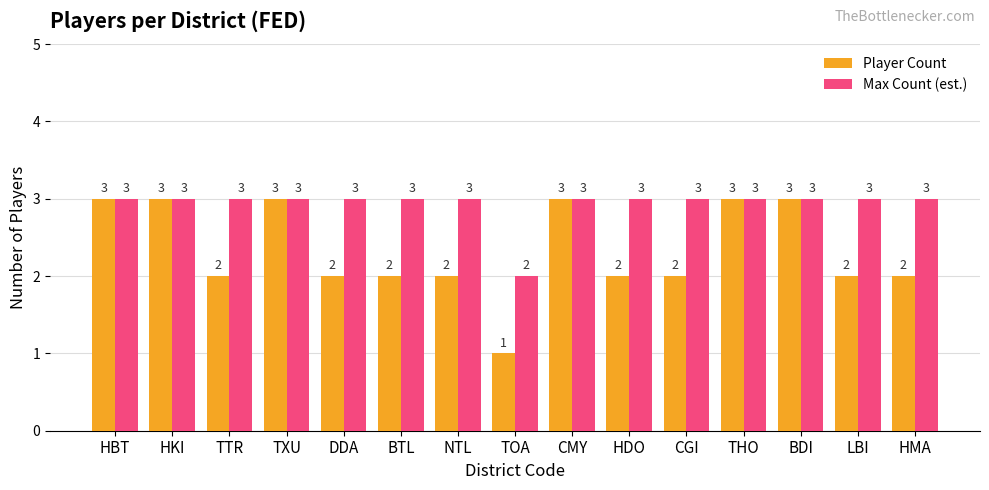

Reading left to right, list all the values displayed in this chart.

Player Count: HBT=3	HKI=3	TTR=2	TXU=3	DDA=2	BTL=2	NTL=2	TOA=1	CMY=3	HDO=2	CGI=2	THO=3	BDI=3	LBI=2	HMA=2
Max Count (est.): HBT=3	HKI=3	TTR=3	TXU=3	DDA=3	BTL=3	NTL=3	TOA=2	CMY=3	HDO=3	CGI=3	THO=3	BDI=3	LBI=3	HMA=3